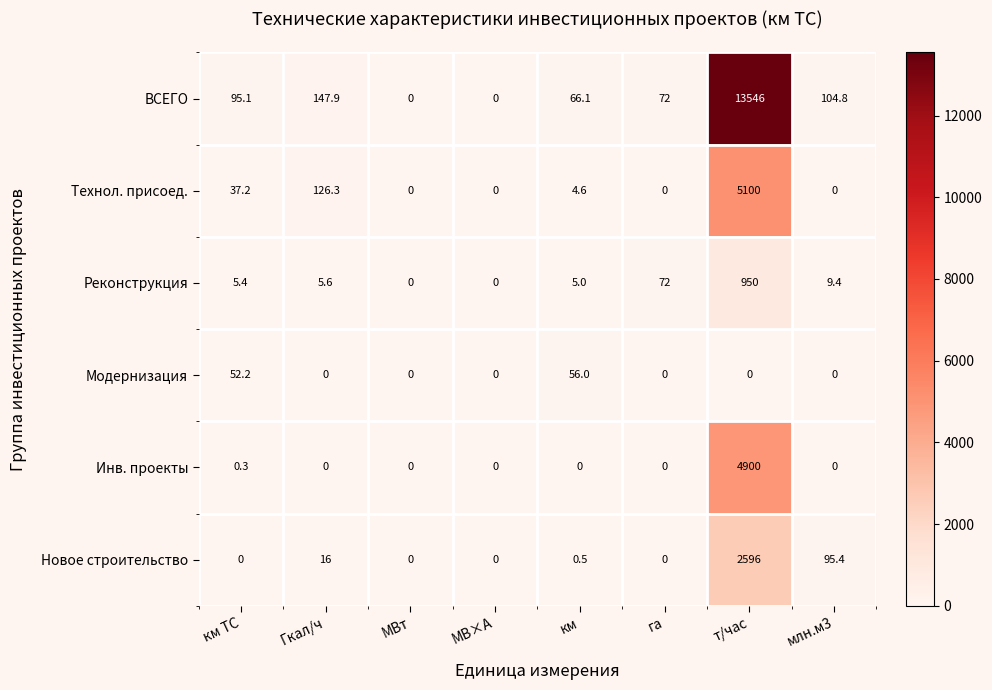

The value of Инв. проекты at Гкал/ч is 0.0. True or false?

True